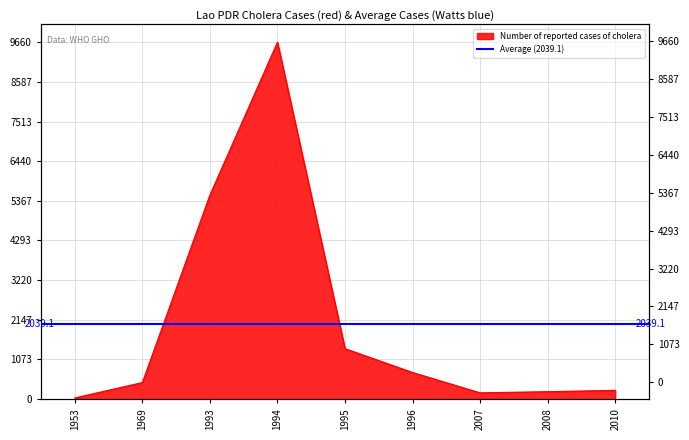

What value does the data have at 1995?

1365